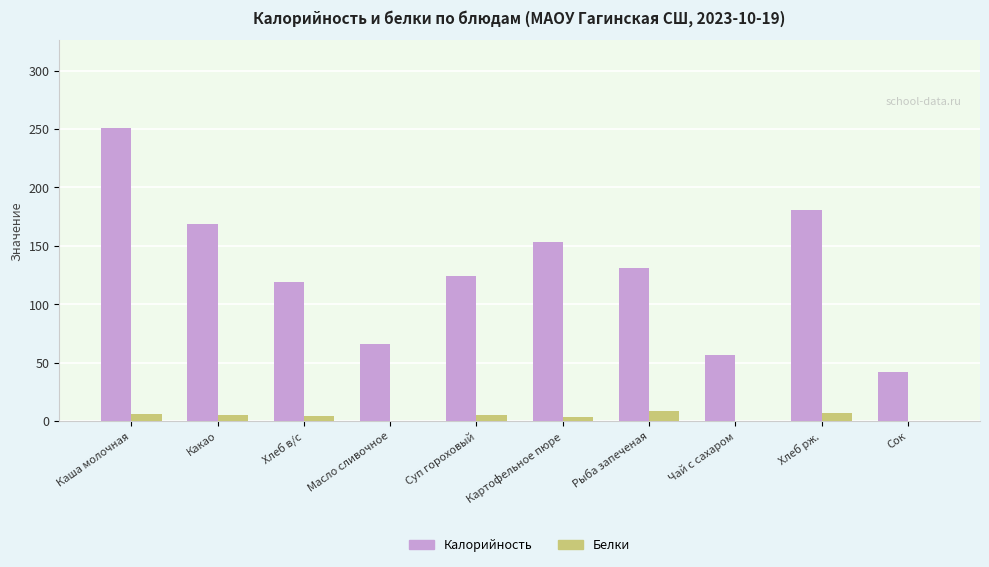

Is the value of Калорийность at Масло сливочное greater than the value of Белки at Масло сливочное?

Yes